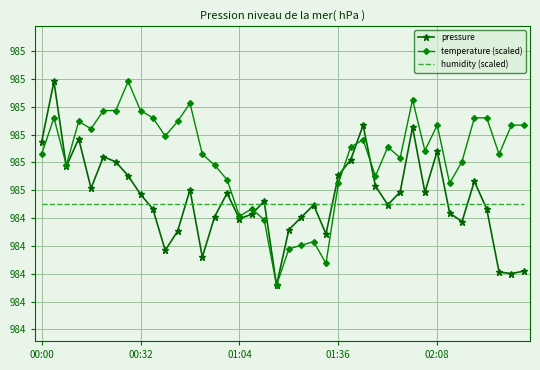

Reading left to right, transcribe all the data shown in this chart.

pressure: 98520.3	98542.1	98511.5	98521.5	98503.7	98515.0	98513.2	98508.2	98501.5	98496.2	98481.4	98488.3	98503.2	98479.0	98493.6	98501.9	98492.8	98494.4	98499.1	98468.8	98488.8	98493.2	98497.7	98487.3	98508.3	98513.9	98526.3	98504.5	98497.8	98502.4	98525.6	98502.3	98517.1	98494.8	98491.7	98506.2	98496.2	98473.6	98473.1	98473.9
temperature (scaled): 98515.9	98529.0	98512.0	98527.7	98525.1	98531.6	98531.6	98542.1	98531.6	98529.0	98522.5	98527.7	98534.2	98515.9	98512.0	98506.8	98493.7	98496.3	98492.4	98468.8	98481.9	98483.2	98484.5	98476.7	98505.5	98518.5	98521.2	98508.1	98518.5	98514.6	98535.5	98517.2	98526.4	98505.5	98513.3	98529.0	98529.0	98515.9	98526.4	98526.4
humidity (scaled): 98498.1	98498.1	98498.1	98498.1	98498.1	98498.1	98498.1	98498.1	98498.1	98498.1	98498.1	98498.1	98498.1	98498.1	98498.1	98498.1	98498.1	98498.1	98498.1	98498.1	98498.1	98498.1	98498.1	98498.1	98498.1	98498.1	98498.1	98498.1	98498.1	98498.1	98498.1	98498.1	98498.1	98498.1	98498.1	98498.1	98498.1	98498.1	98498.1	98498.1